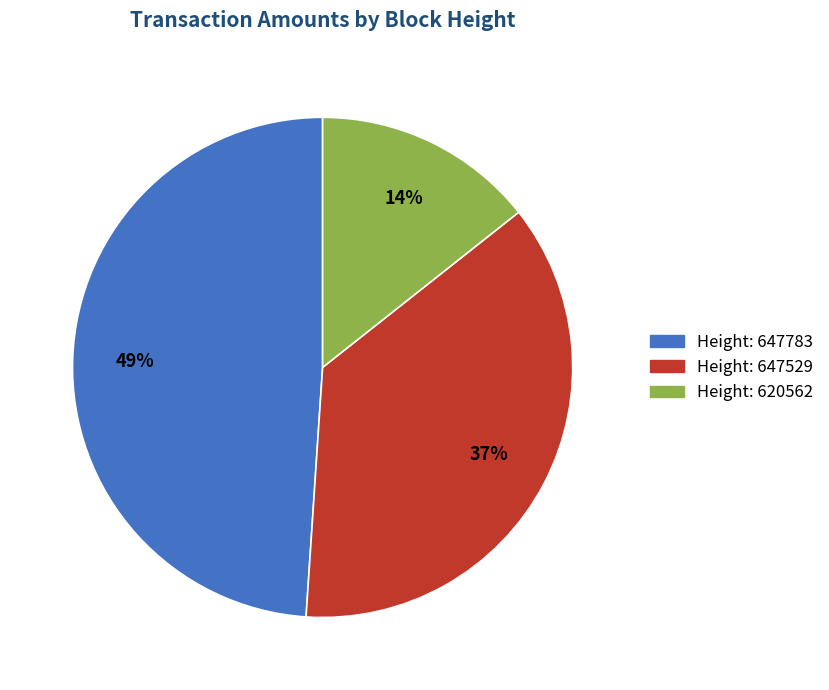

To the nearest percent, what is the difference between the largest and smallest slice percentages?

35%